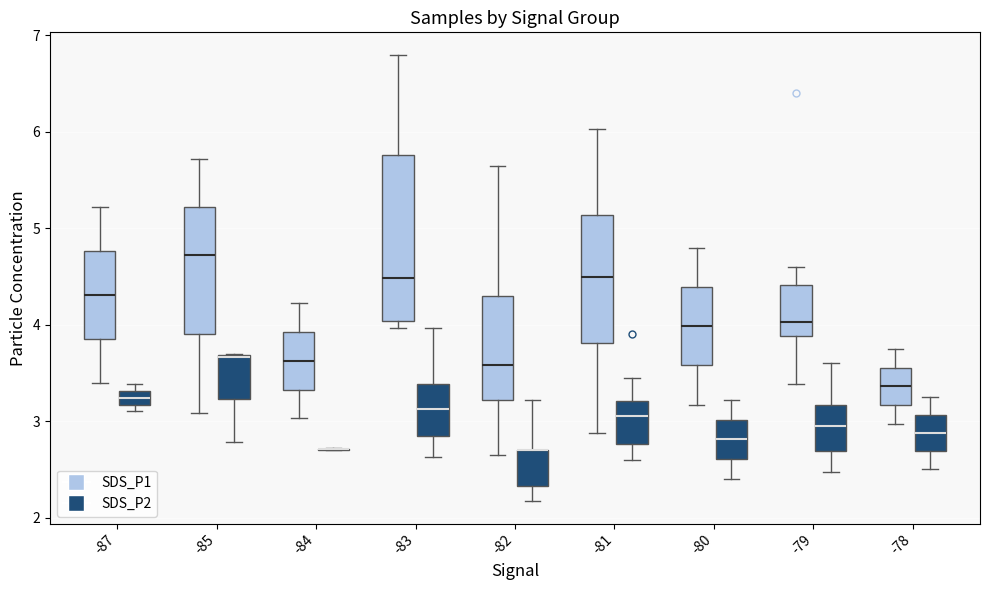

Where does the median line of the box for -78 (SDS_P2) sit on the y-axis? The values are not printed on the chart, so give them approximately, as read against the axis.

2.9